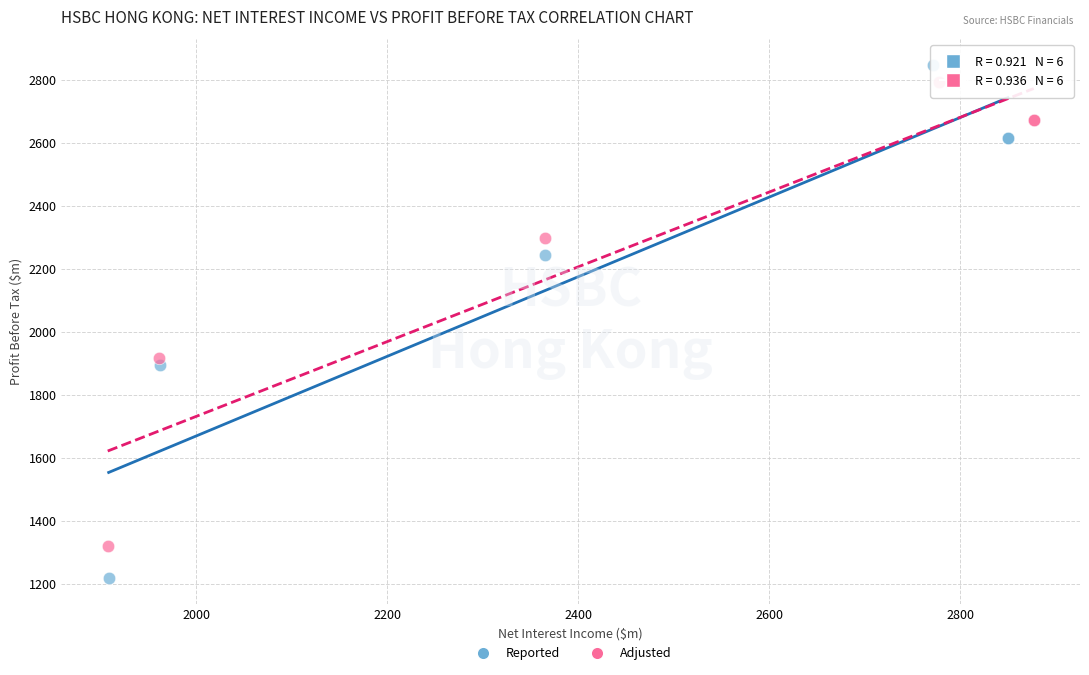

Which series reaches the minimum Y coordinate?

Reported